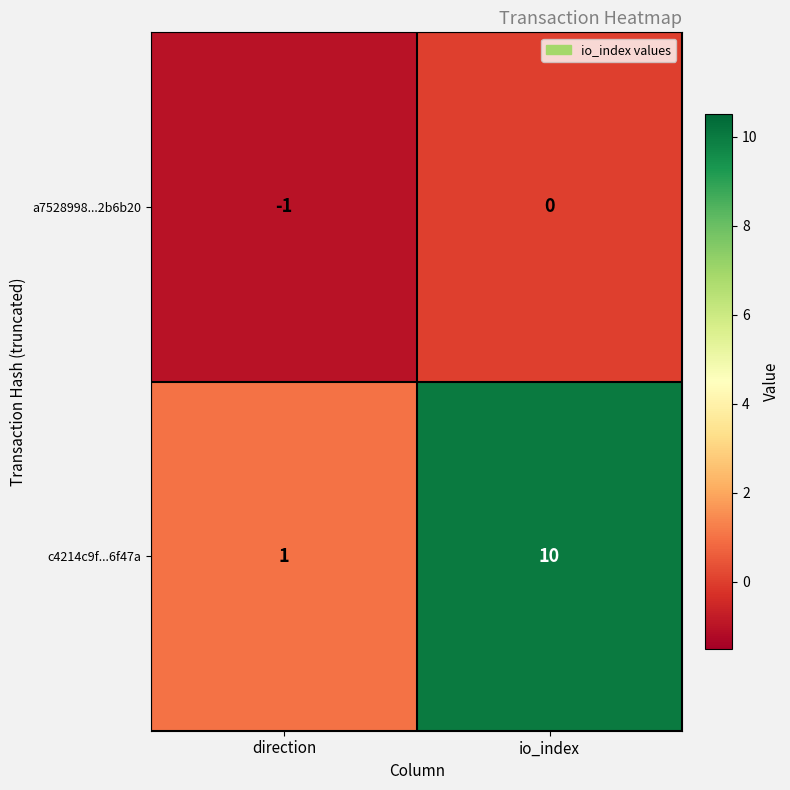

Count the number of categories in the chart.

2